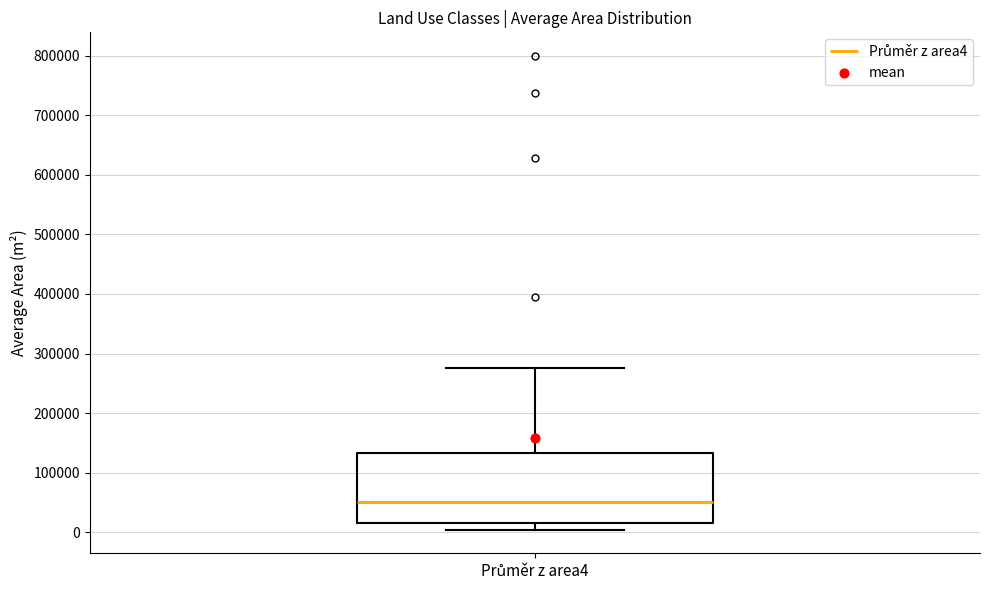

Transcribe this box plot: give where the median line is, the range the box spans, and where the two whiskers end, as read against the y-axis. The values are not printed on the chart, so give them approximately, as read against the axis.

median 50000, box 20000 to 130000, whiskers 0 to 280000